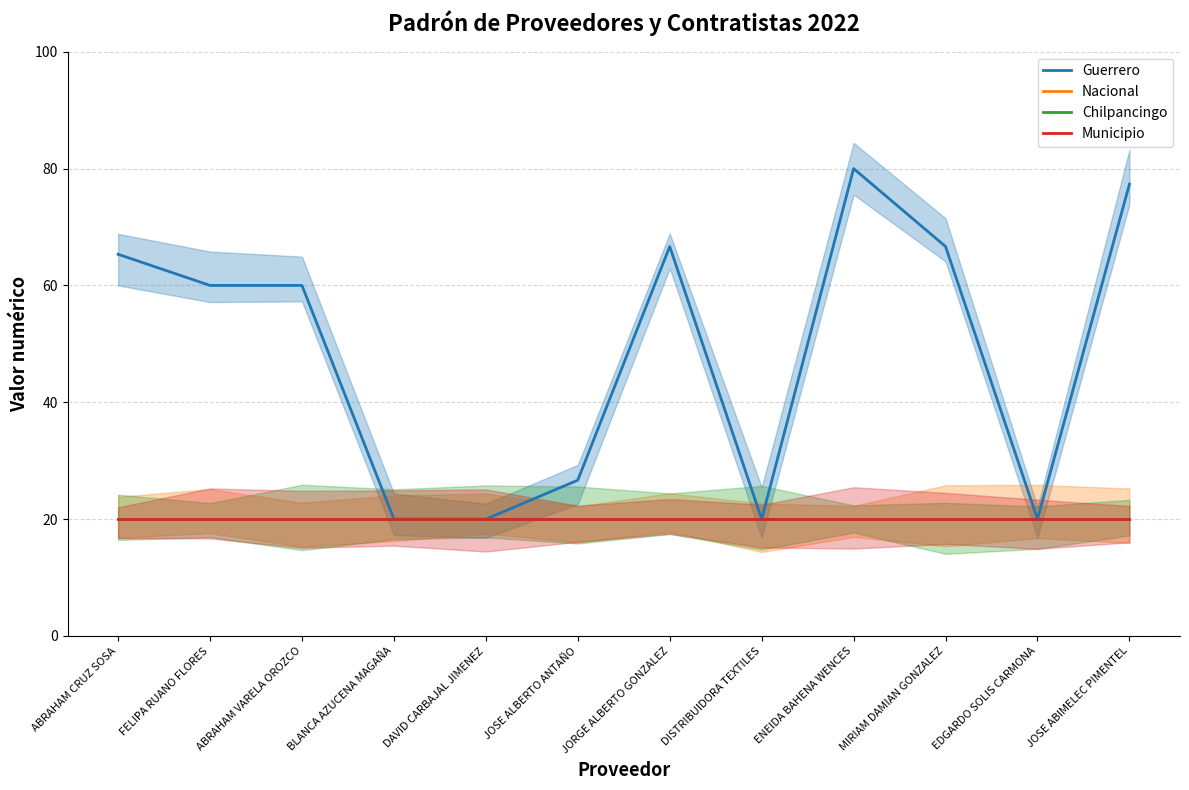

How many series are shown in this chart?

4